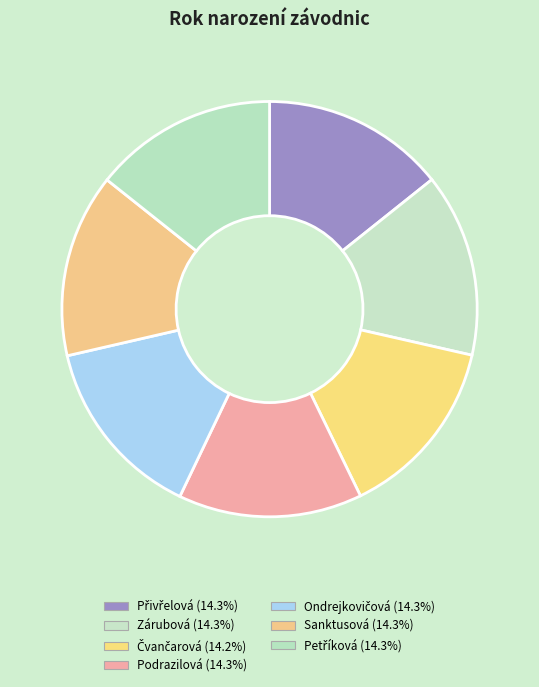

Is there a majority slice in this chart?

No